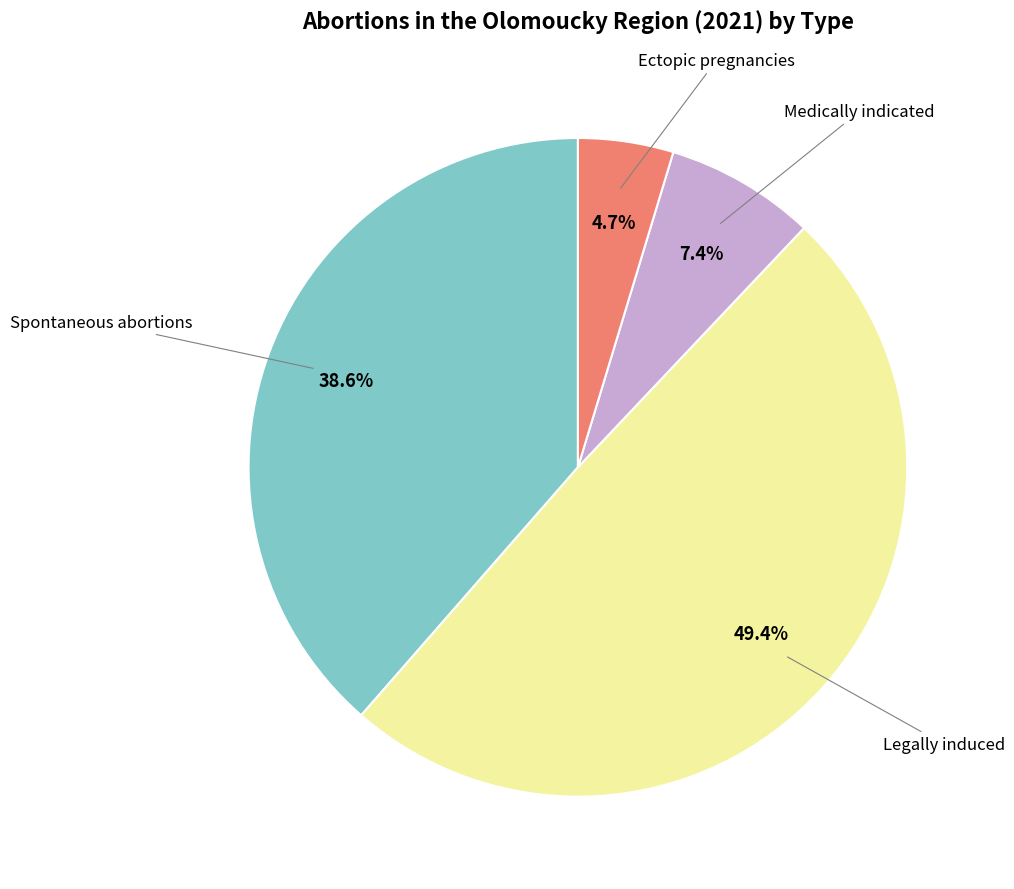

To the nearest percent, what is the difference between the largest and smallest slice percentages?

45%